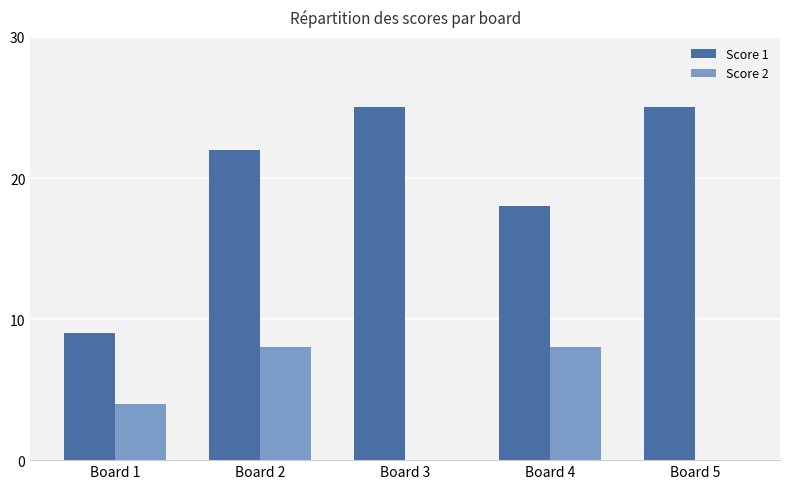

What value does the Score 1 series have at Board 2?

22